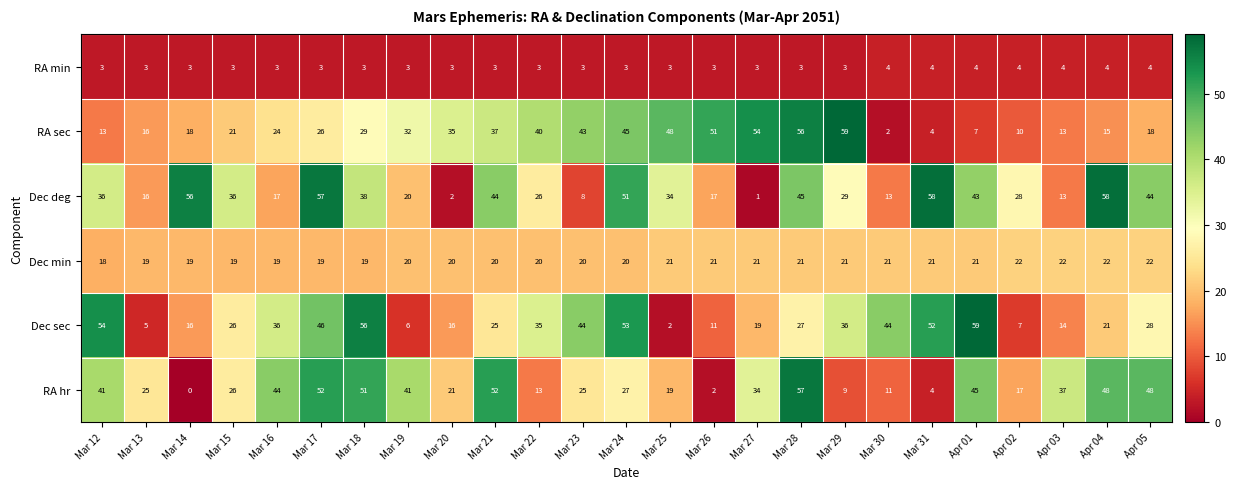

At Mar 23, list the series in order from largest to smallest.

Dec sec, RA sec, RA hr, Dec min, Dec deg, RA min